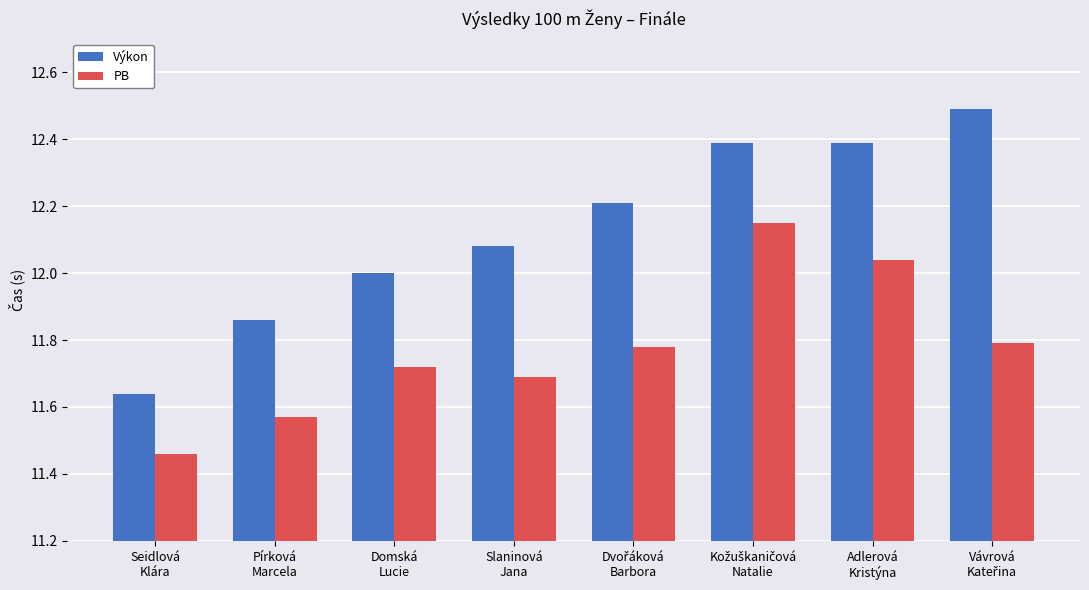

What is the maximum value shown in the chart?

12.5